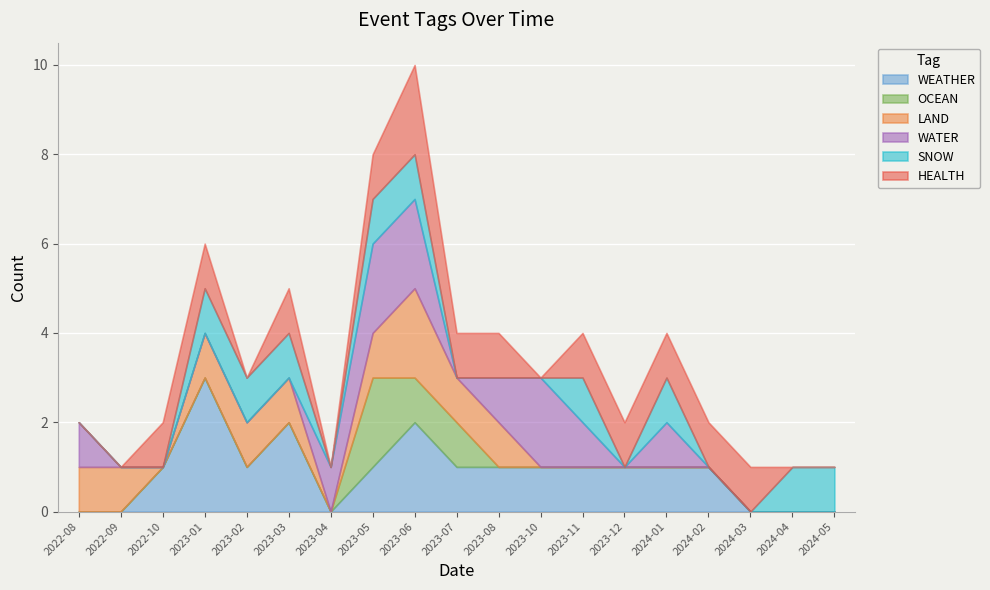

Count the OCEAN values in the range 0 to 1.

18